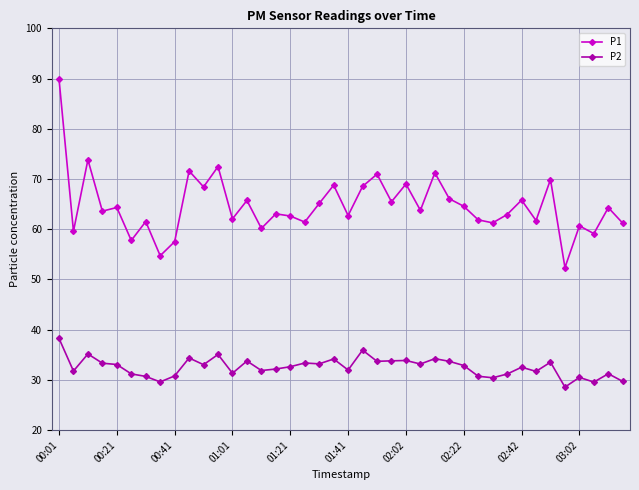

True or false: P1 has more than 2 points higher than both neighbors.

True